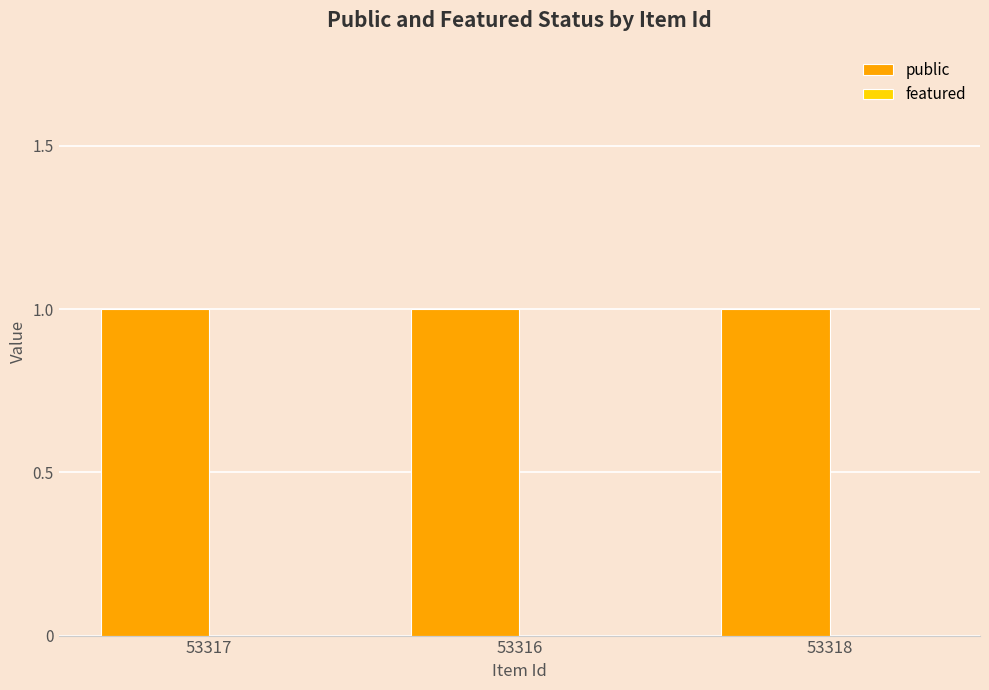

Reading left to right, transcribe all the data shown in this chart.

public: 1	1	1
featured: 0	0	0